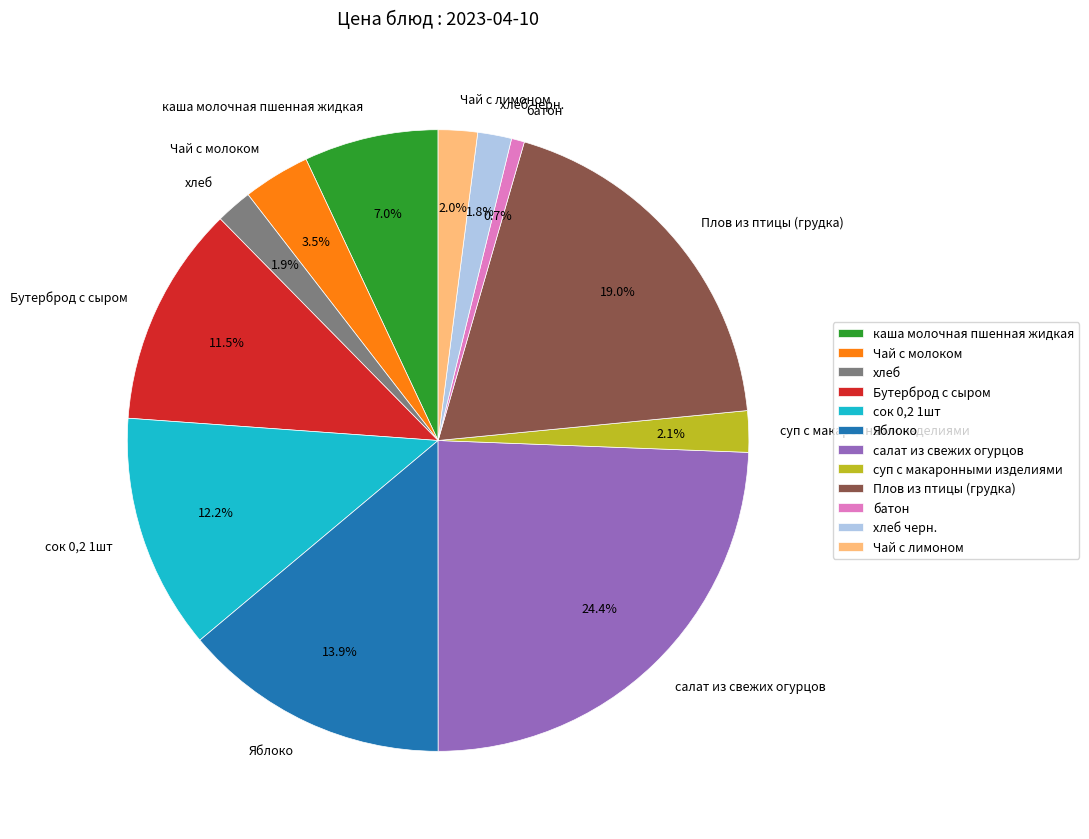

Count the number of slices in the pie.

12